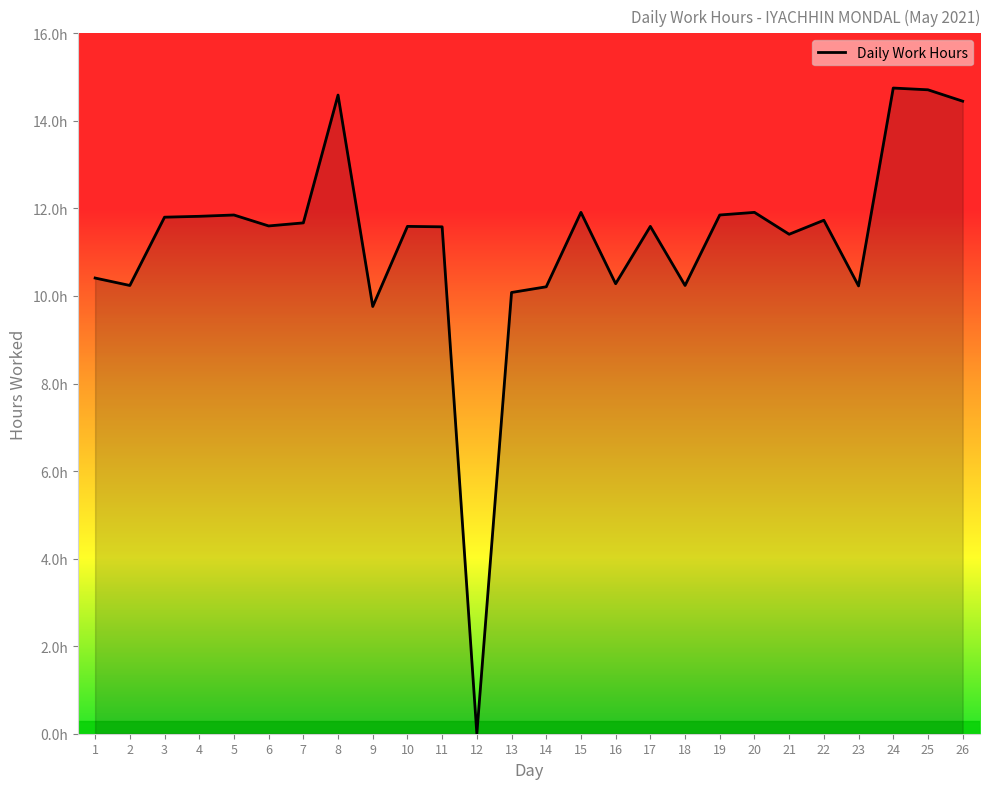

How many data points are less than 11?

9